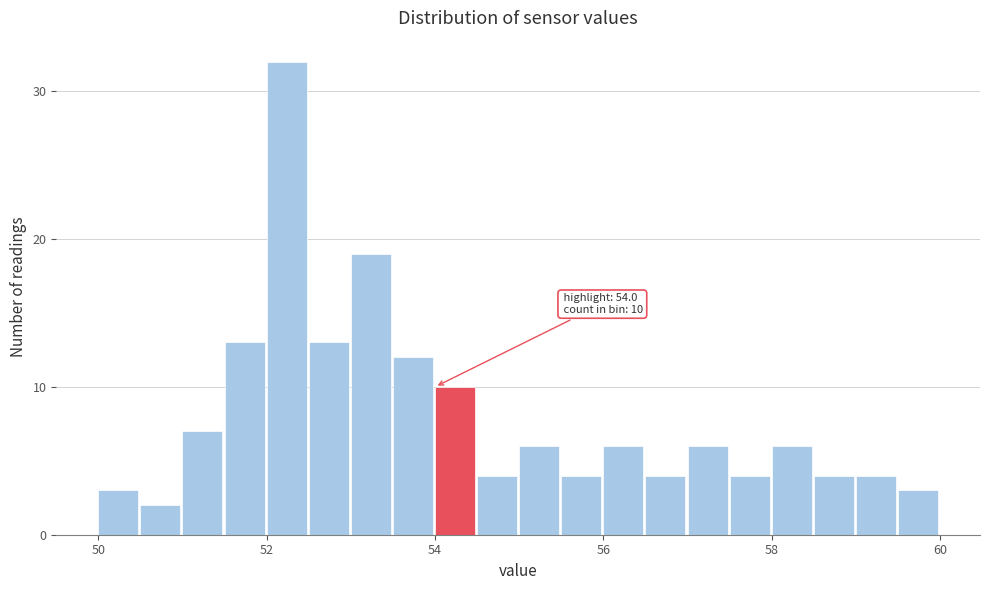

Around what value on the x-axis is the tallest bar? Give the approximate position of its centre, as read against the axis.

52.2